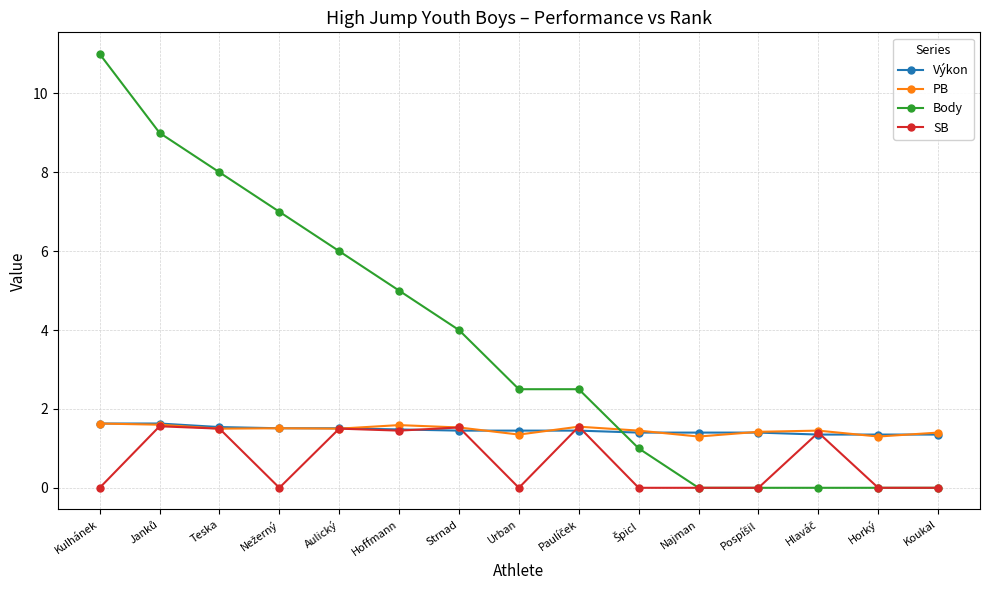

Which series has the largest total across all categories?

Body